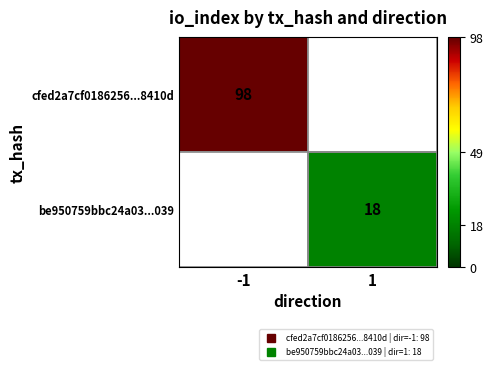

True or false: be950759bbc24a03...039 has a value of 18.0 at 1.

True